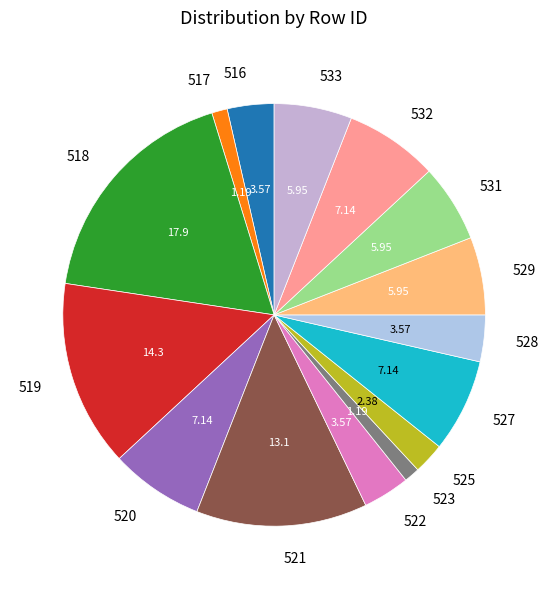

Is the sum of 532 and 517 greater than half?

No